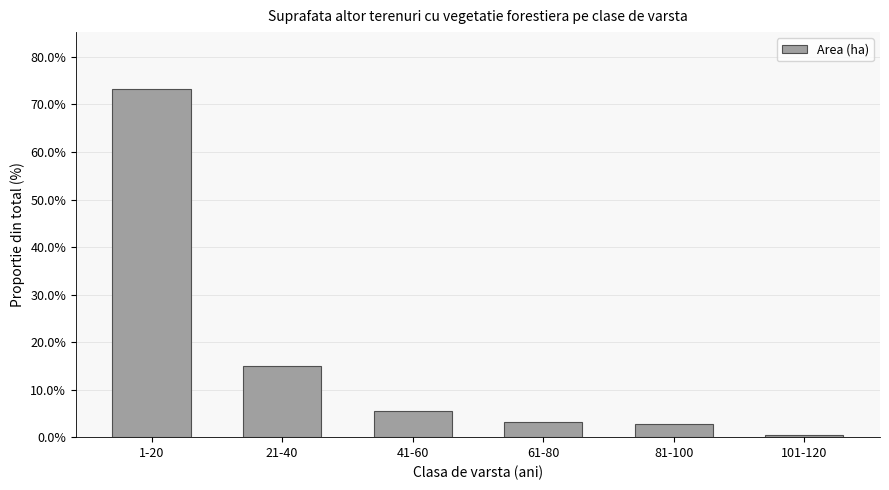

Reading left to right, transcribe all the data shown in this chart.

73.2	15.0	5.4	3.2	2.7	0.4